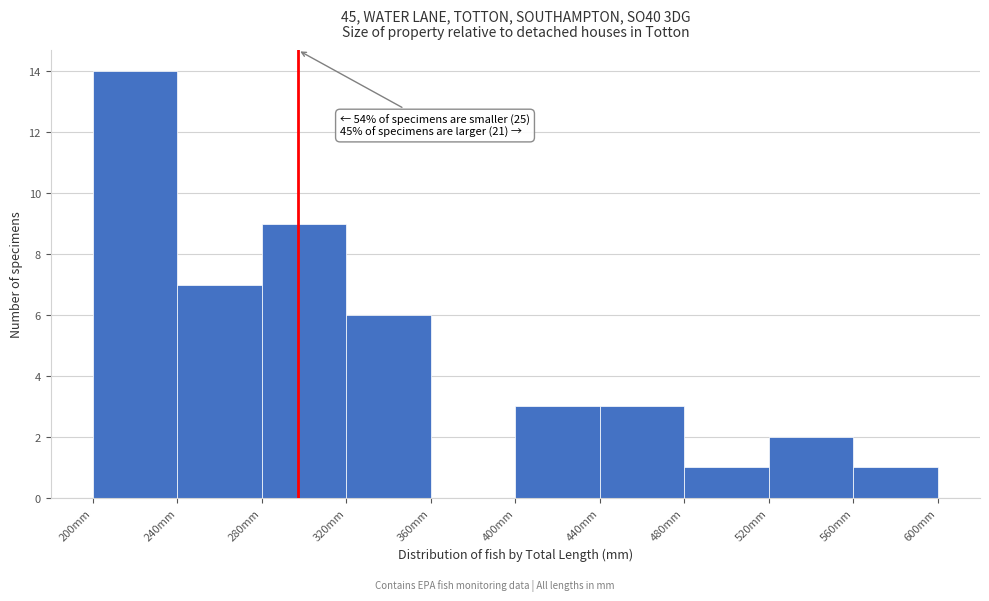

Which range on the x-axis has the tallest bar?

200 to 240